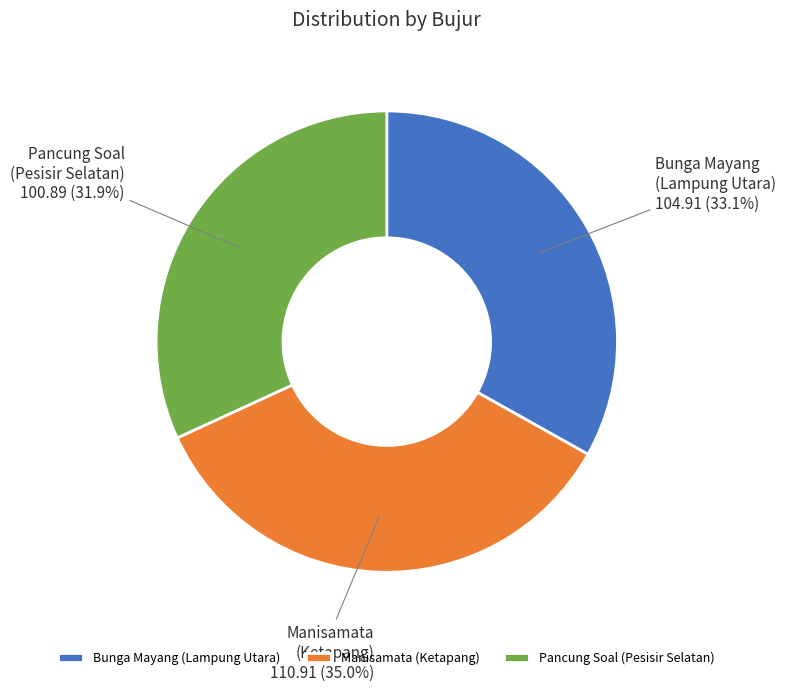

Combined, do Pancung Soal (Pesisir Selatan) and Bunga Mayang (Lampung Utara) account for over 50%?

Yes